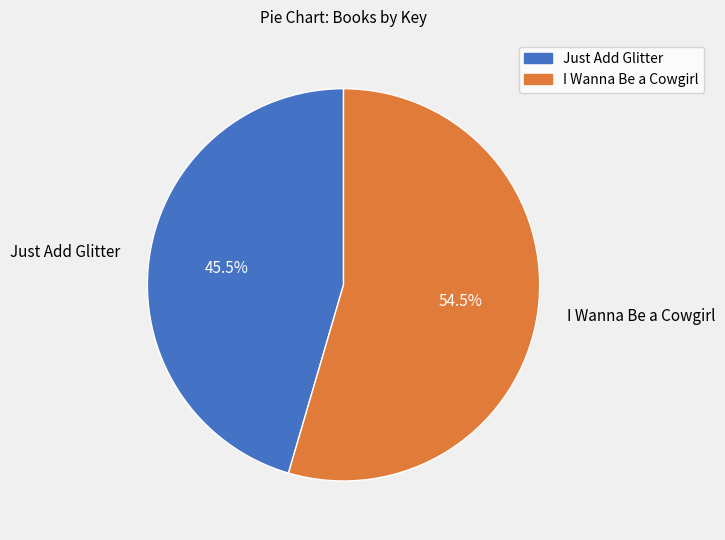

Is it true that Just Add Glitter is 51% of the pie?

False